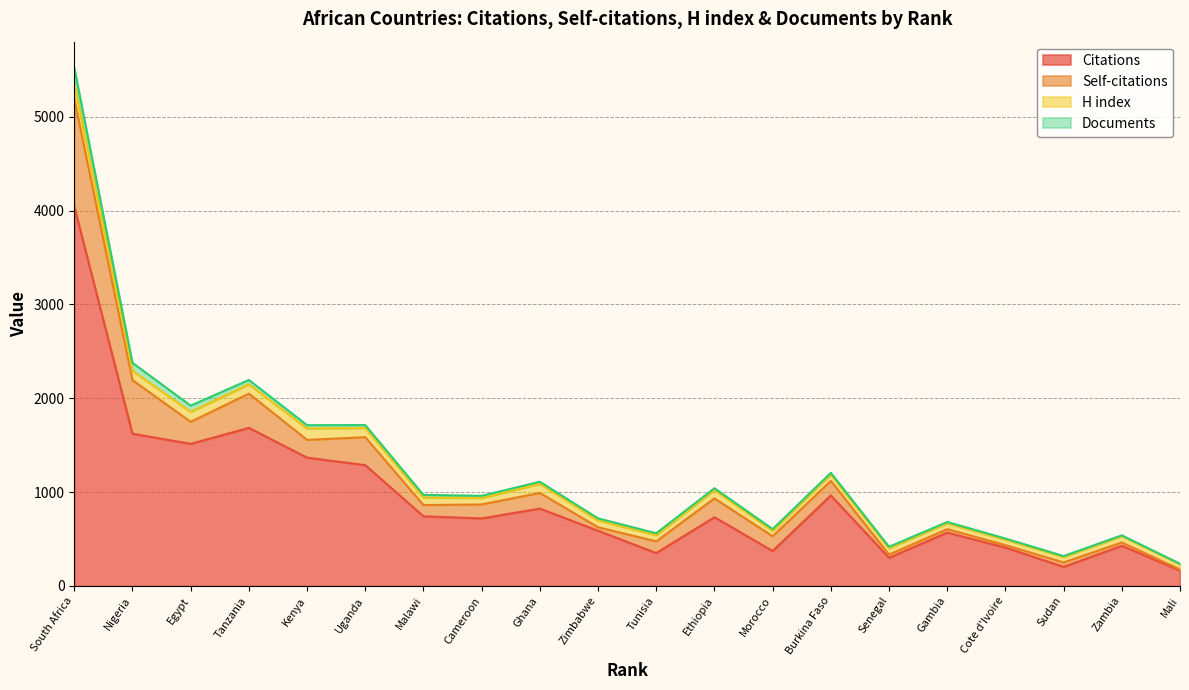

What is the maximum value for Citations?

4042